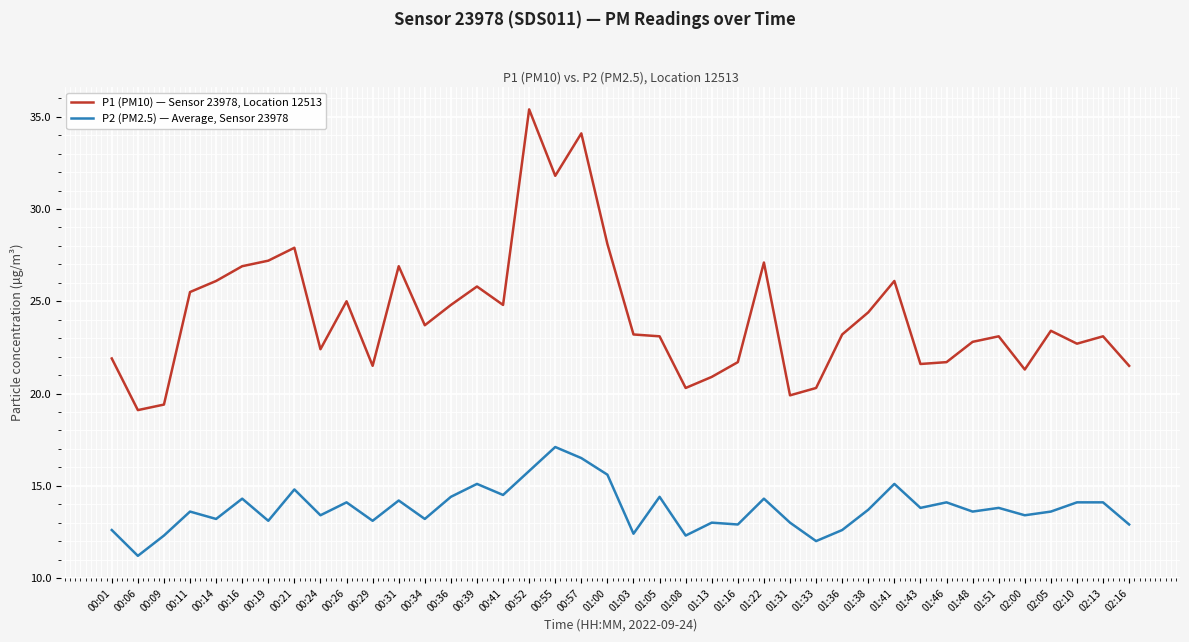

Count the number of categories in the chart.

40